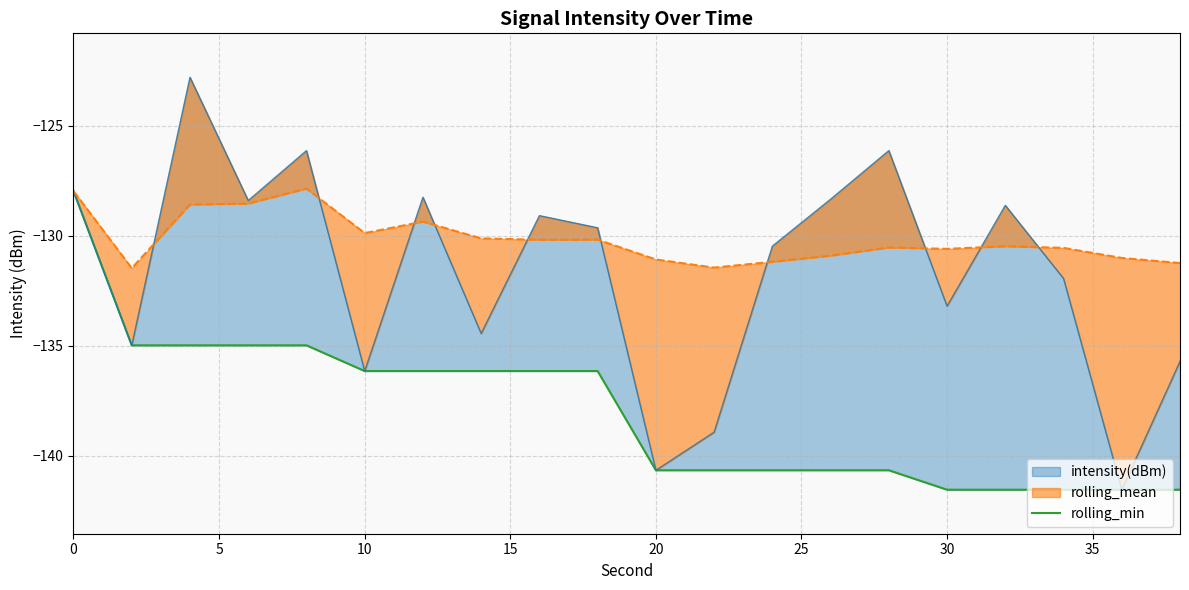

Does the chart display data point markers on the line(s)?

No